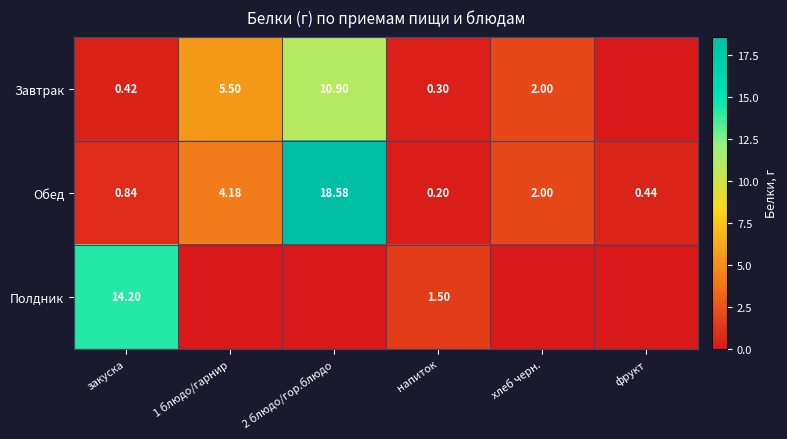

Is the value of Завтрак at закуска greater than the value of Обед at напиток?

Yes